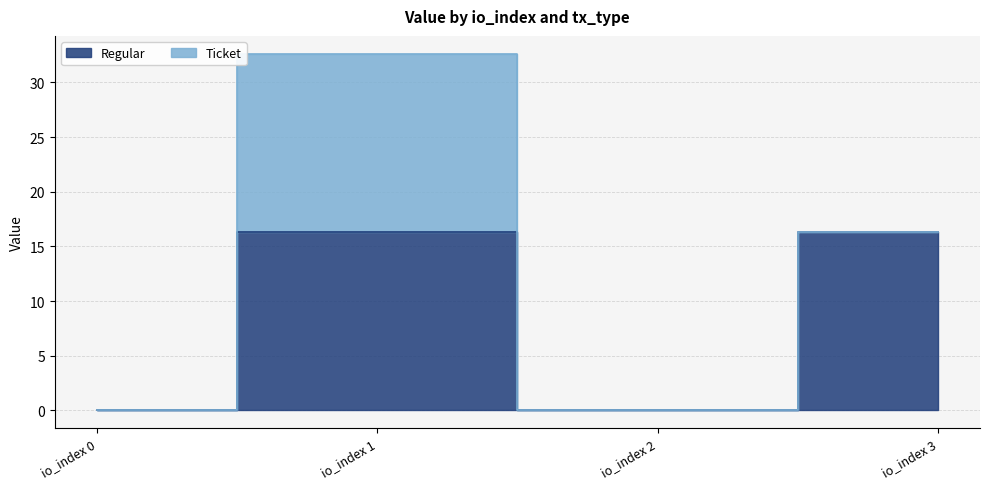

How many categories are shown in the chart?

4